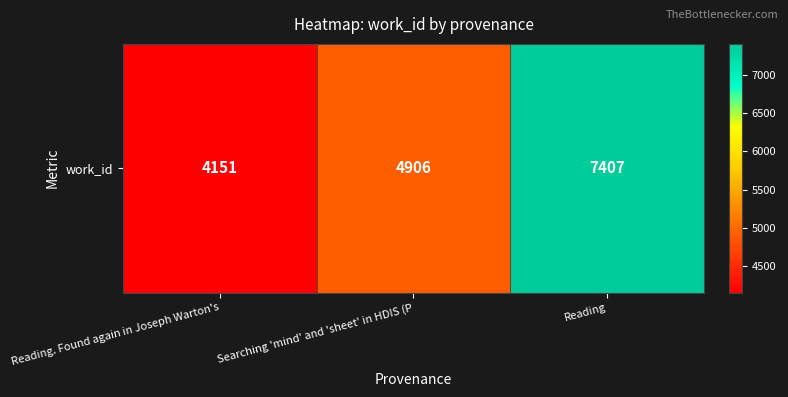

Which has a higher value, Reading. Found again in Joseph Warton's or Reading?

Reading